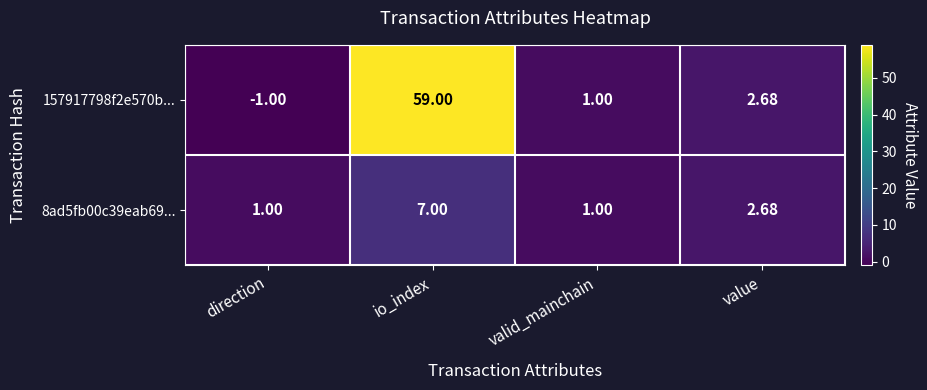

Rank the categories by 157917798f2e570b... value from lowest to highest.

direction, valid_mainchain, value, io_index